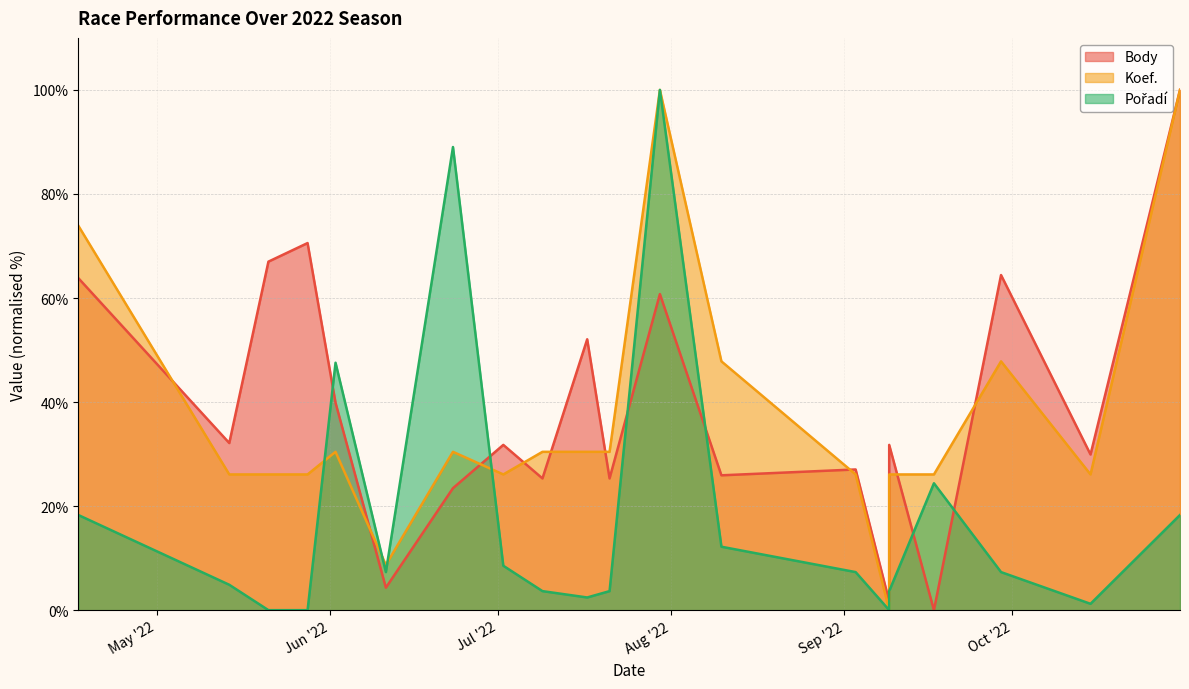

At which category does Koef. reach its first local peak?

2022-06-02